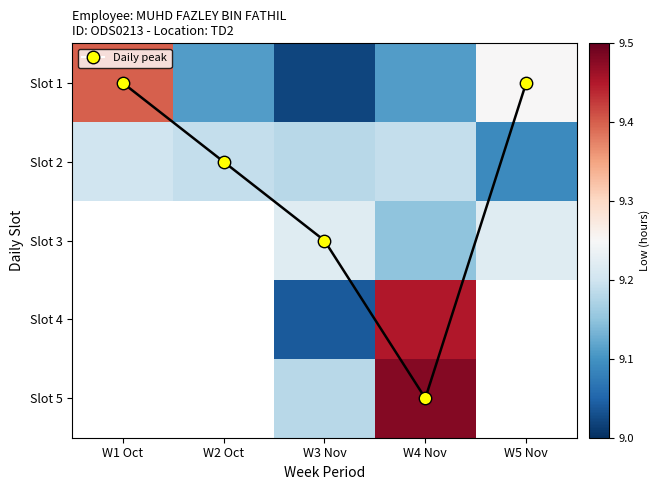

At how many categories does at least one series exceed 9?

5